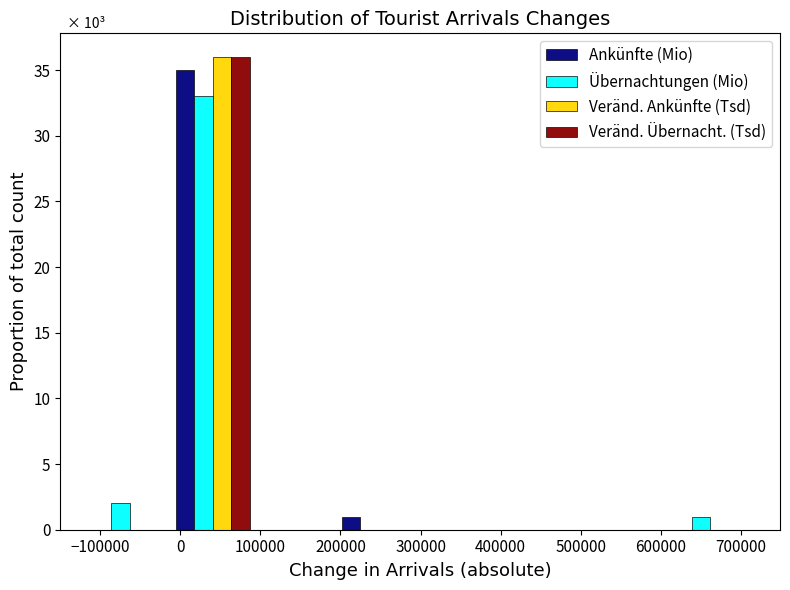

In the Ankünfte (Mio) series, which range on the x-axis has the tallest bar?

-10000 to 90000